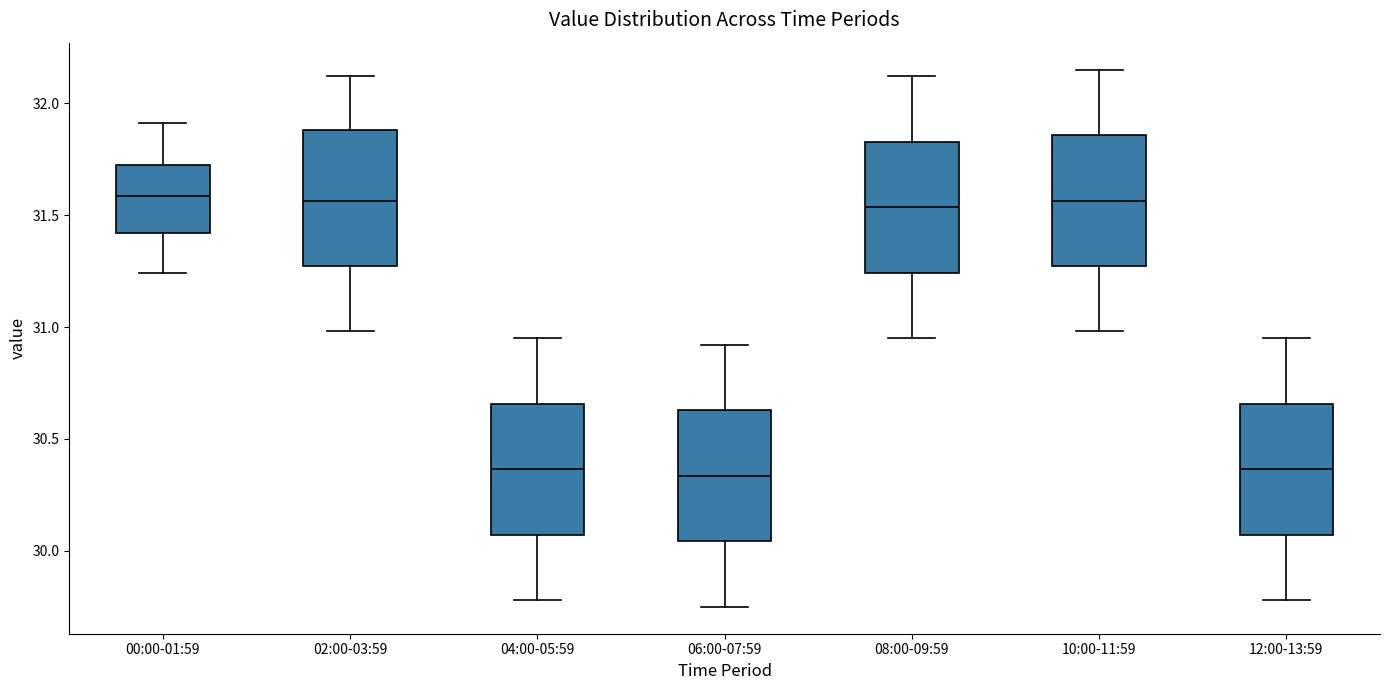

Reading left to right, read every box against the y-axis: the position of its median line, the range the box covers, and the ends of its whiskers. The values are not printed on the chart, so give them approximately, as read against the axis.

00:00-01:59: median 31.60, box 31.40 to 31.70, whiskers 31.25 to 31.90
02:00-03:59: median 31.55, box 31.25 to 31.90, whiskers 31.00 to 32.10
04:00-05:59: median 30.35, box 30.05 to 30.65, whiskers 29.80 to 30.95
06:00-07:59: median 30.35, box 30.05 to 30.65, whiskers 29.75 to 30.90
08:00-09:59: median 31.55, box 31.25 to 31.85, whiskers 30.95 to 32.10
10:00-11:59: median 31.55, box 31.25 to 31.85, whiskers 31.00 to 32.15
12:00-13:59: median 30.35, box 30.05 to 30.65, whiskers 29.80 to 30.95